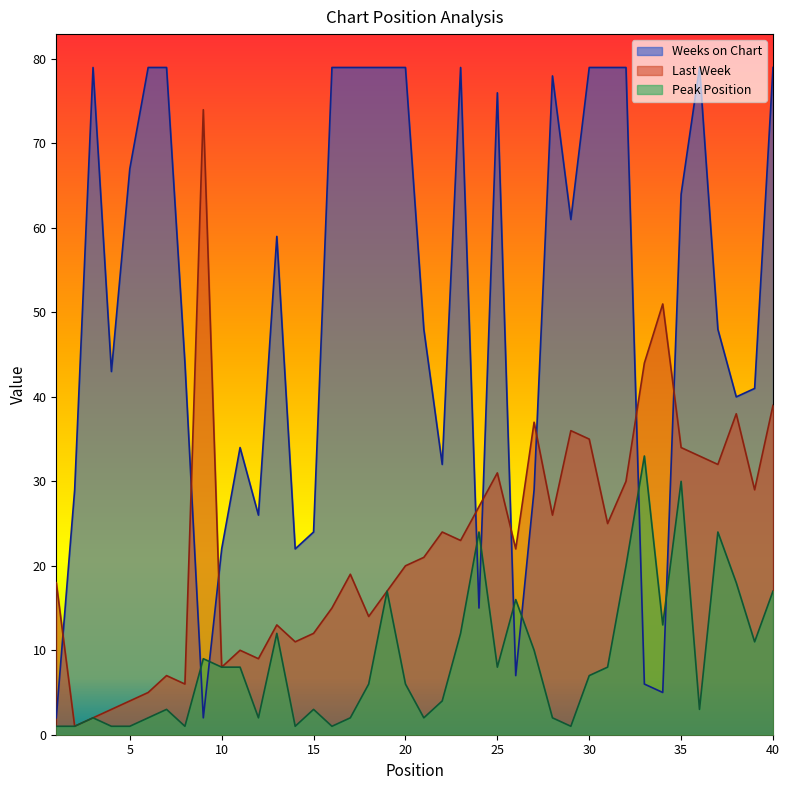

What is the spread (max minus min) of values at 13?

47